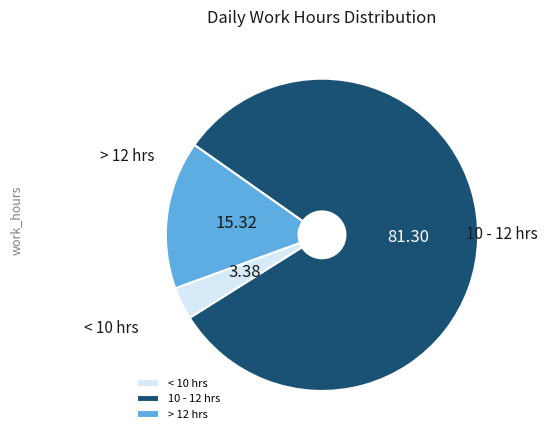

Approximately how many times larger is the value at > 12 hrs compared to < 10 hrs?

4.5